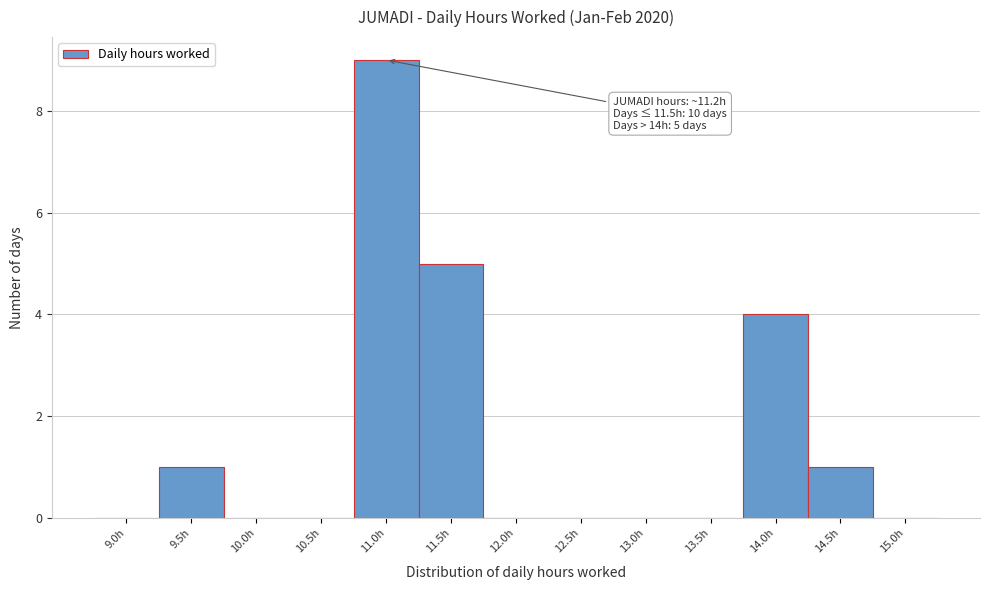

Reading left to right, what are all the values shown in this chart?

9.0h=0	9.5h=1	10.0h=0	10.5h=0	11.0h=9	11.5h=5	12.0h=0	12.5h=0	13.0h=0	13.5h=0	14.0h=4	14.5h=1	15.0h=0